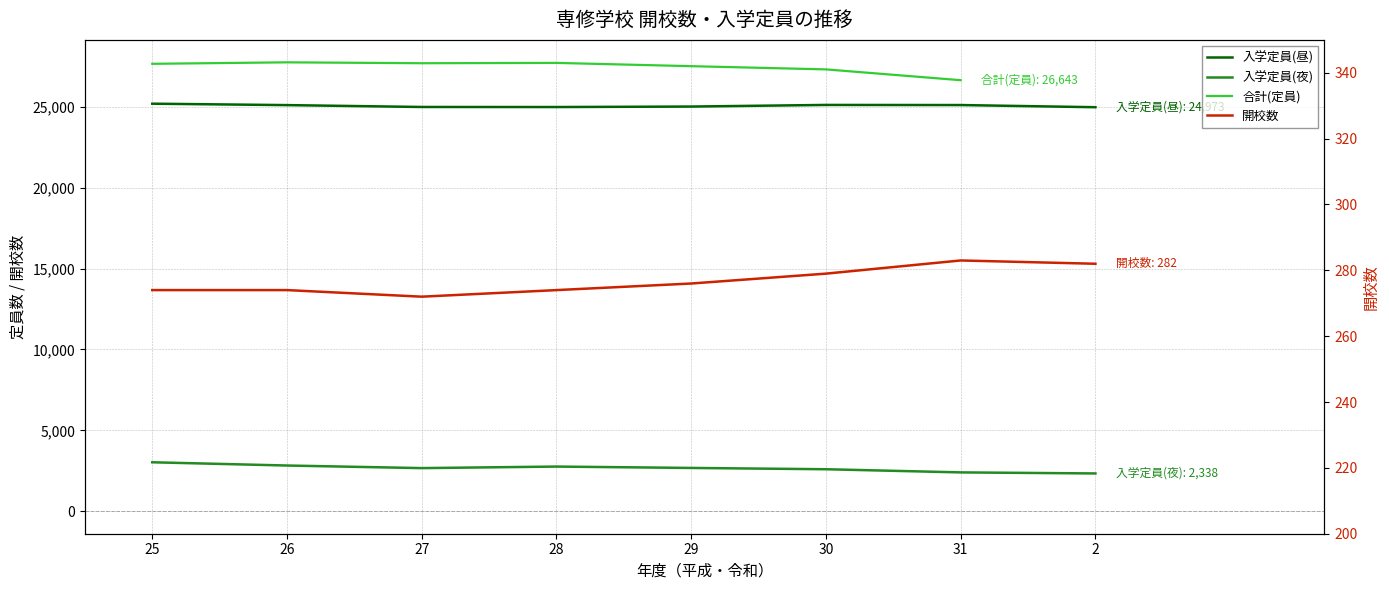

What is the spread (max minus min) of values at 28?

24710